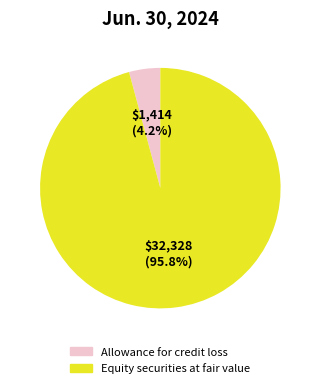

How many slices are in this pie chart?

2